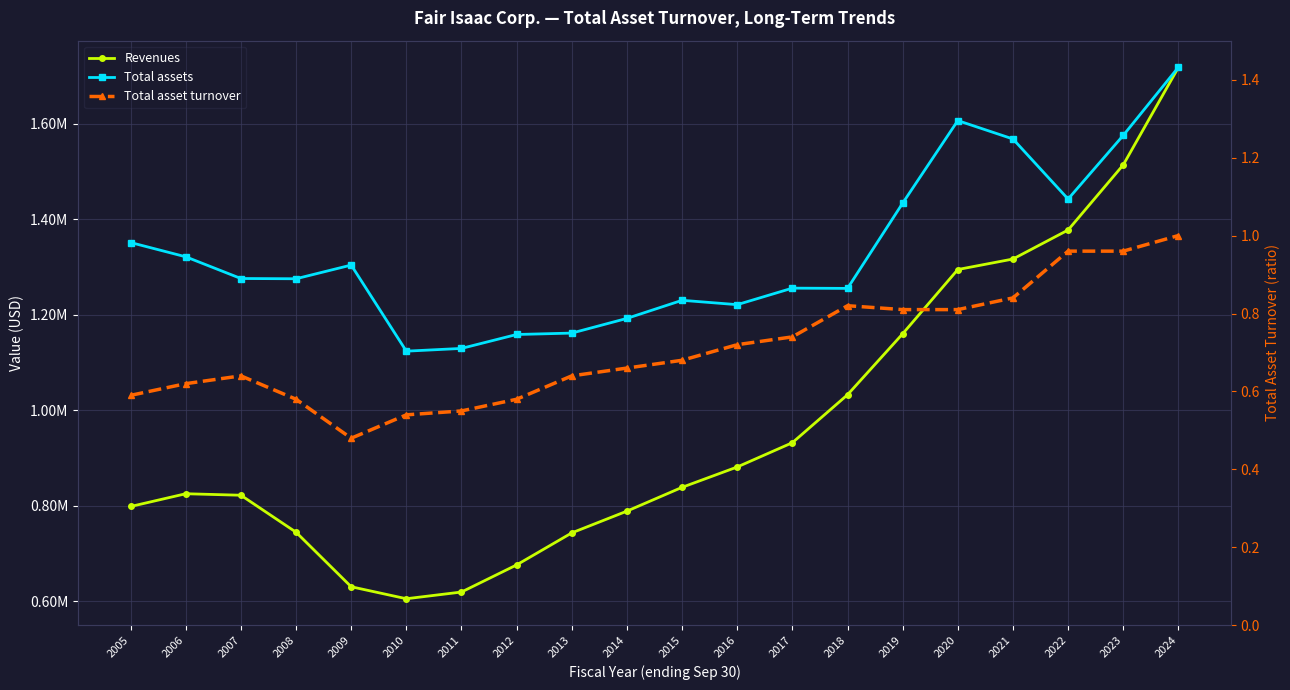

At which label is Revenues closest to 1161584?

2019